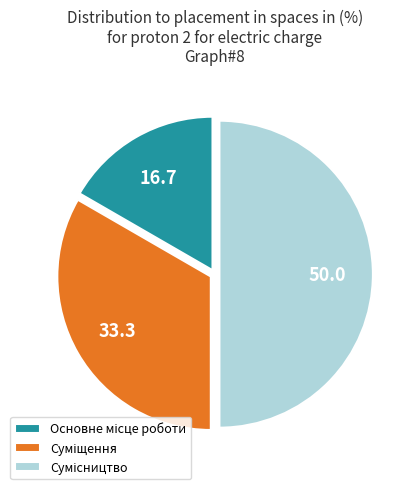

Count the number of slices in the pie.

3